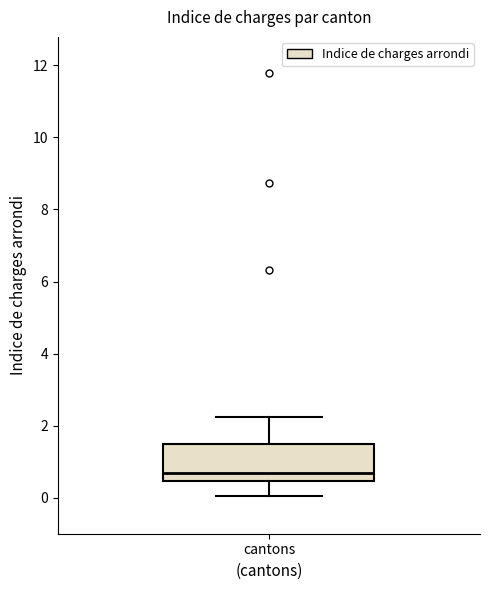

Read this box plot against the y-axis: the position of the median line, the range covered by the box, and the ends of both whiskers. The values are not printed on the chart, so give them approximately, as read against the axis.

median 0.6, box 0.4 to 1.4, whiskers 0.0 to 2.2